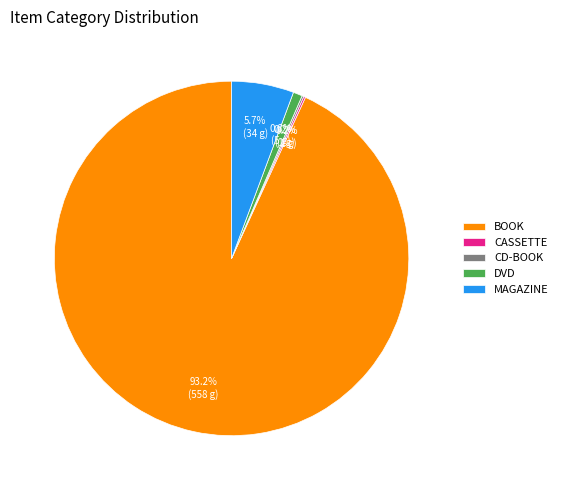

Which slice is the largest?

BOOK